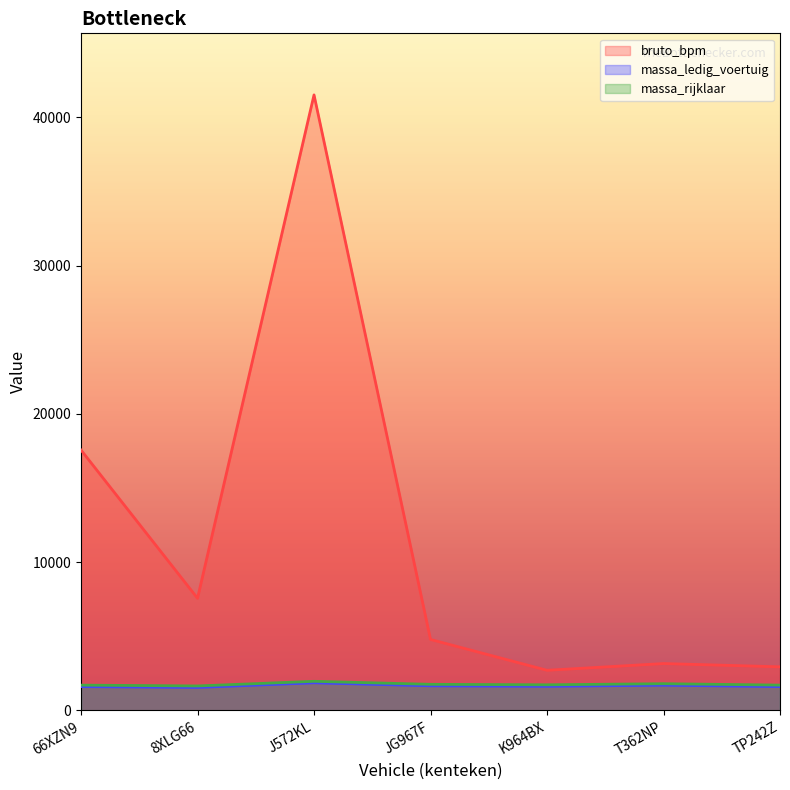

True or false: massa_rijklaar and bruto_bpm intersect in this chart.

False